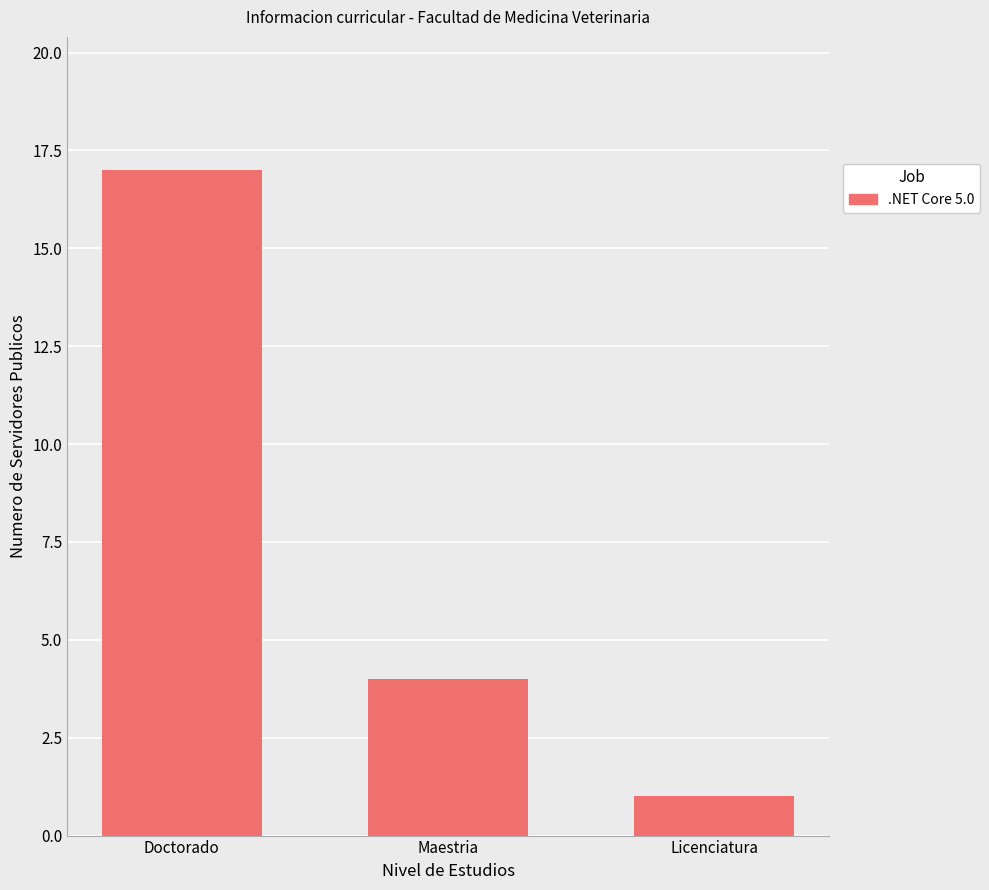

Count the values in the range 1 to 17.

3